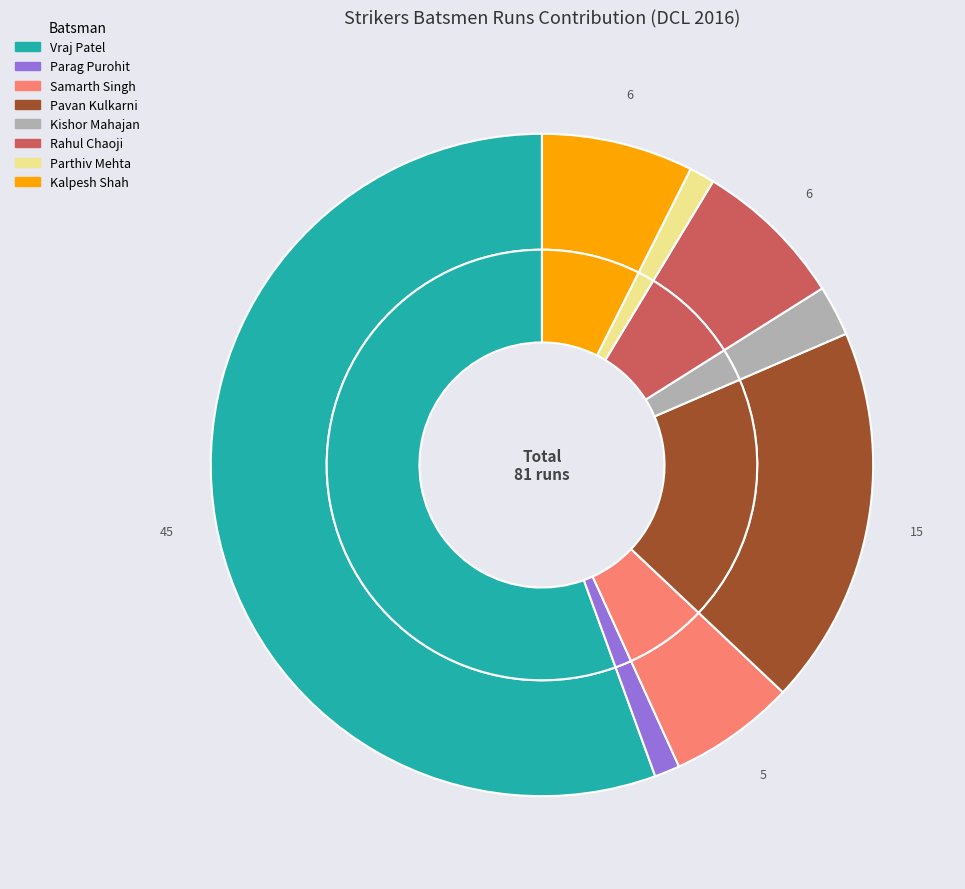

True or false: Kishor Mahajan accounts for 2% of the total.

True